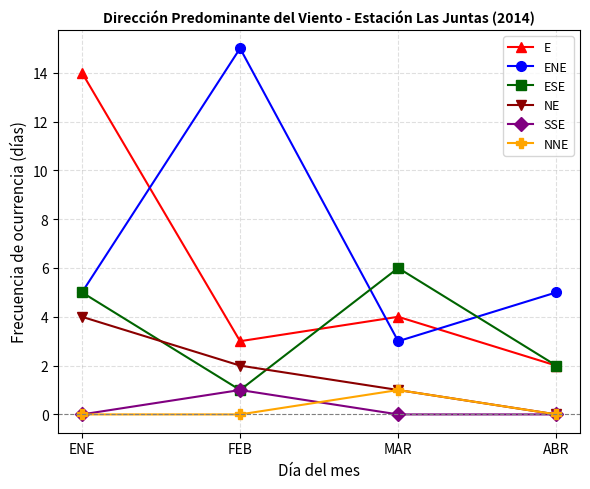

What is the sum of all E values?

23